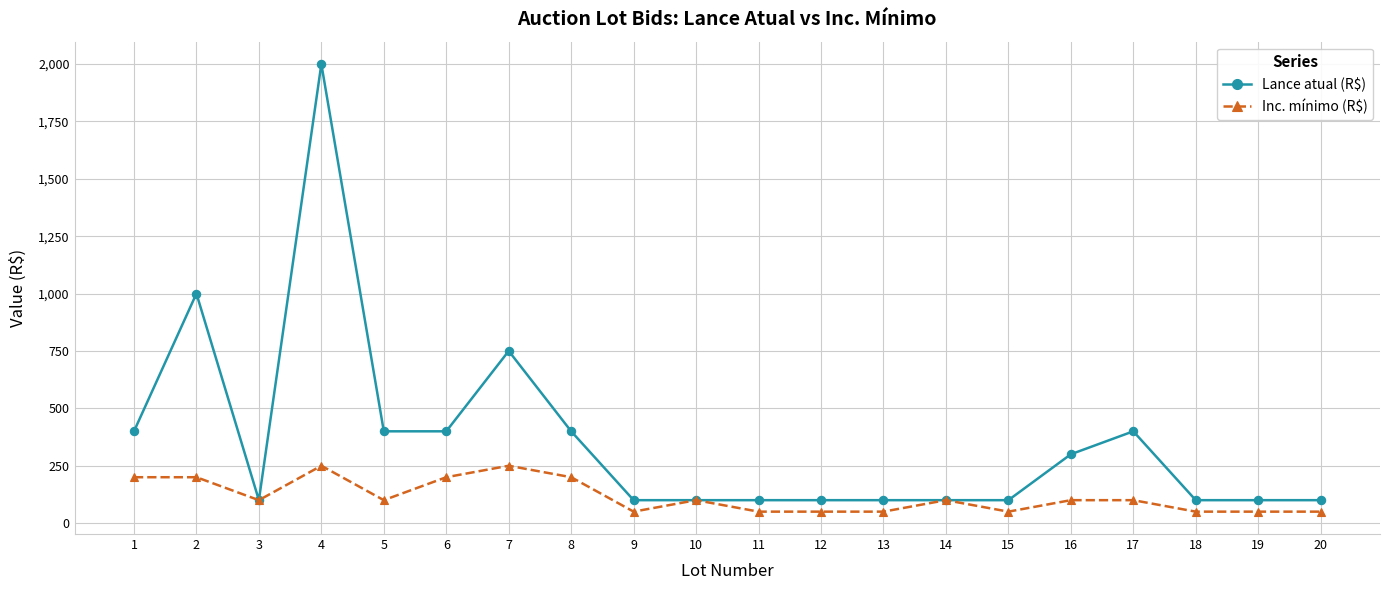

Between 14 and 19, which series saw the biggest shift?

Inc. mínimo (R$)